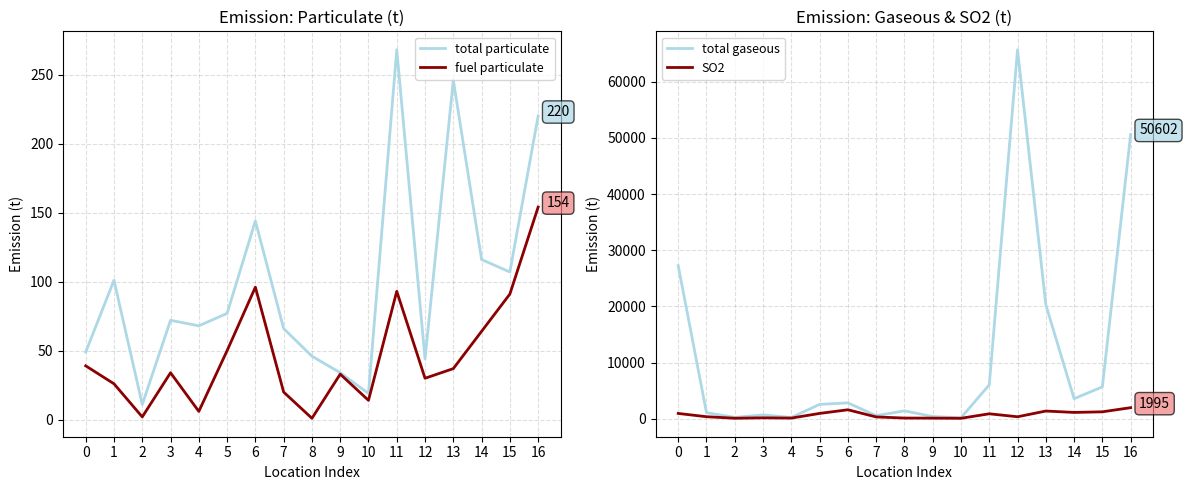

How many data points does each series have?

17